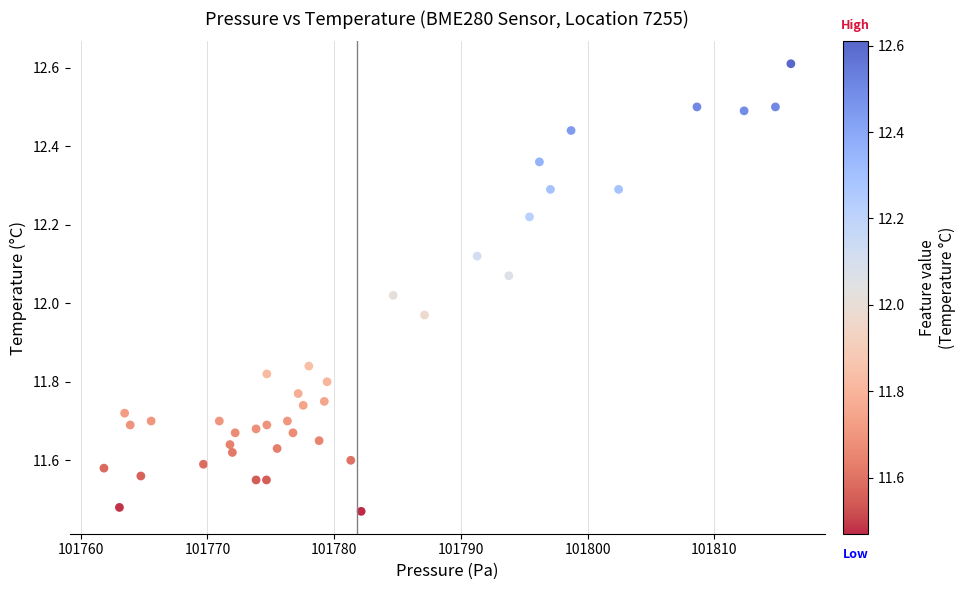

What is the range of X values (max minus min)?

54.2